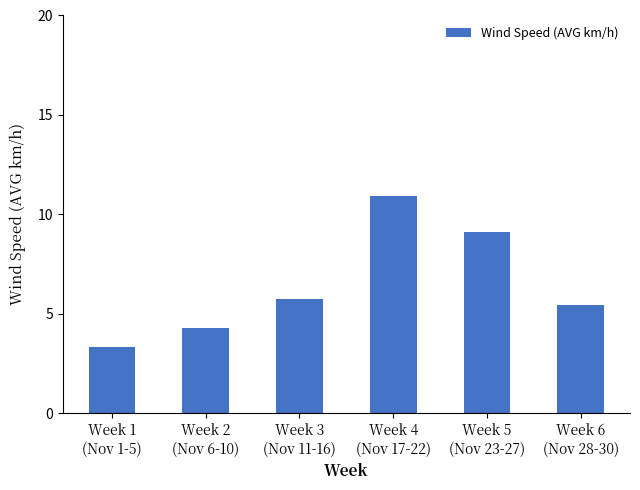

Reading left to right, transcribe all the data shown in this chart.

Week 1
(Nov 1-5)=3.4	Week 2
(Nov 6-10)=4.3	Week 3
(Nov 11-16)=5.8	Week 4
(Nov 17-22)=10.9	Week 5
(Nov 23-27)=9.1	Week 6
(Nov 28-30)=5.5